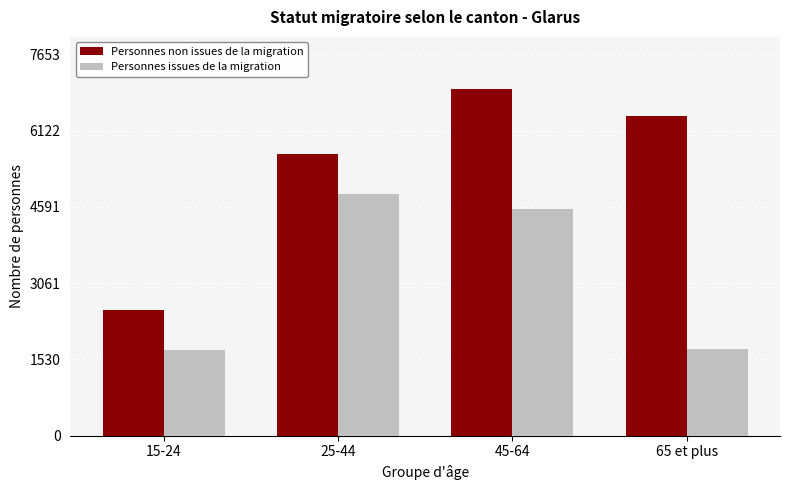

Is the value of Personnes non issues de la migration at 65 et plus greater than the value of Personnes issues de la migration at 45-64?

Yes